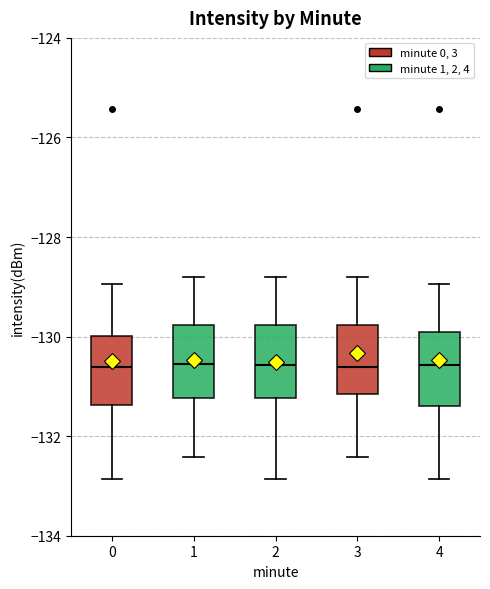

Where does the upper whisker of the box at x = 0 end on the y-axis? The values are not printed on the chart, so give them approximately, as read against the axis.

-129.0